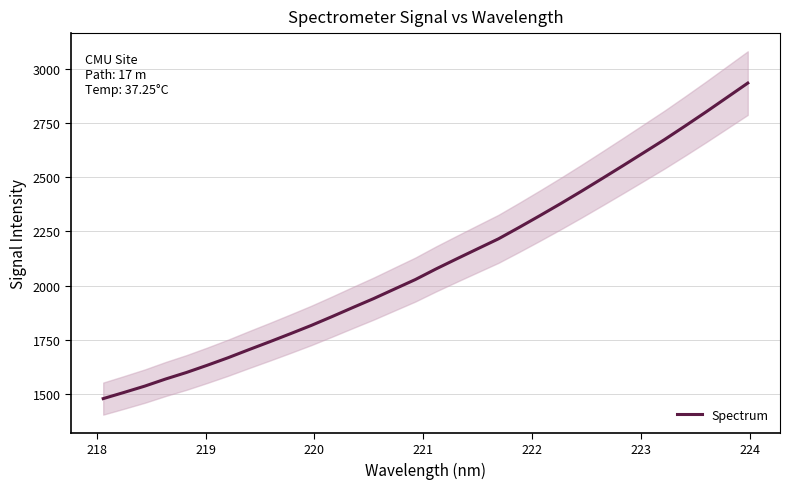

How many lines are shown in the chart?

1